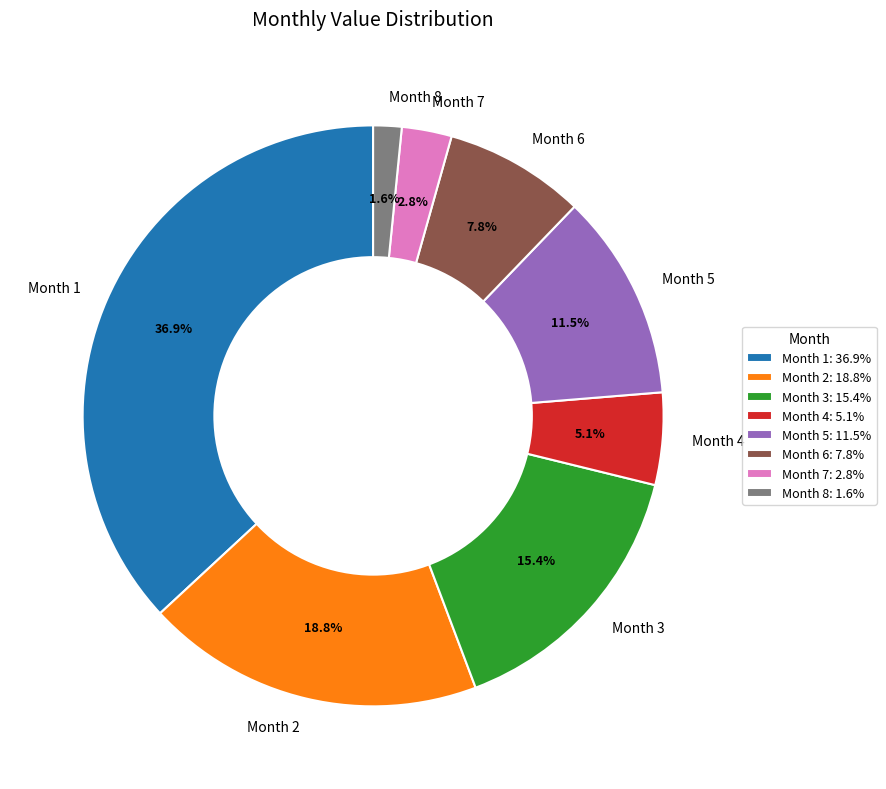

Count the number of slices in the pie.

8